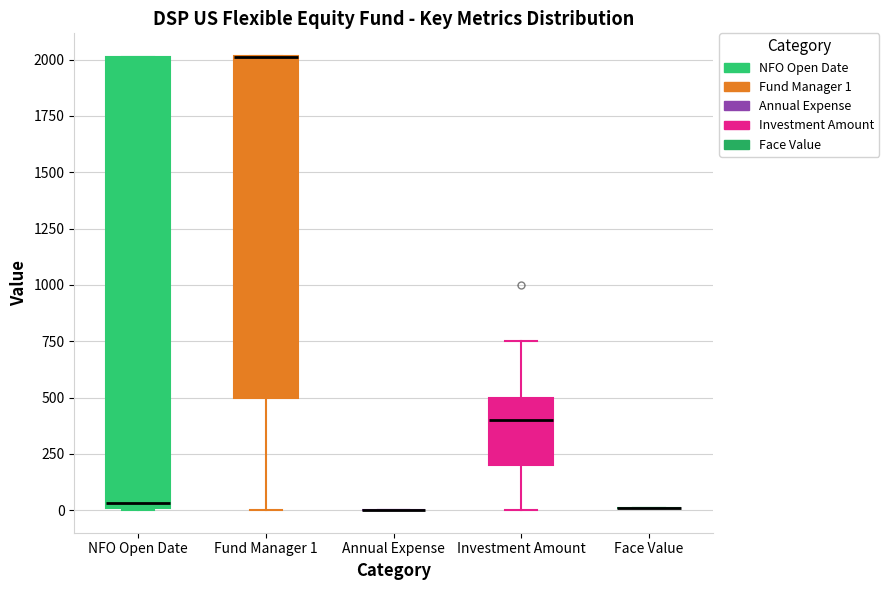

Comparing the boxes themselves (not the whiskers), which one is the tallest?

NFO Open Date